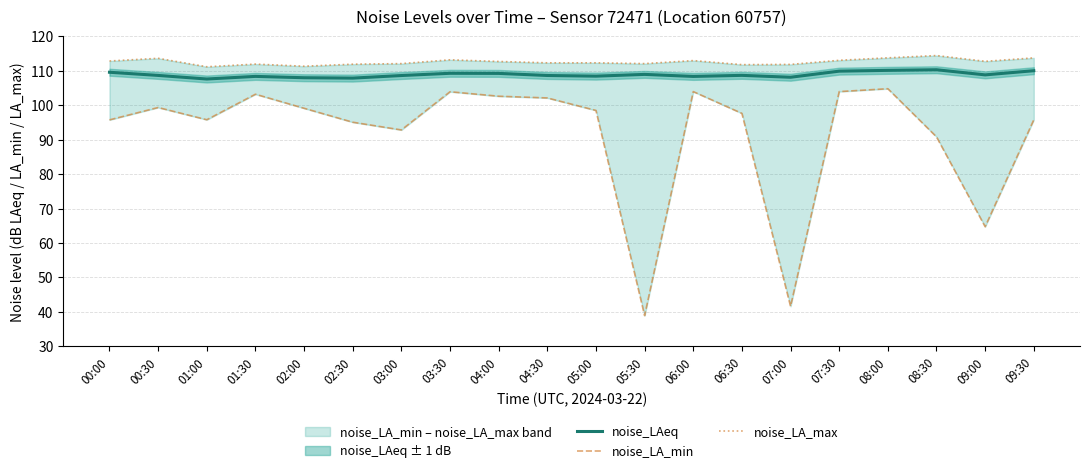

List the series in order of their peak value, highest first.

noise_LA_max, noise_LAeq, noise_LA_min